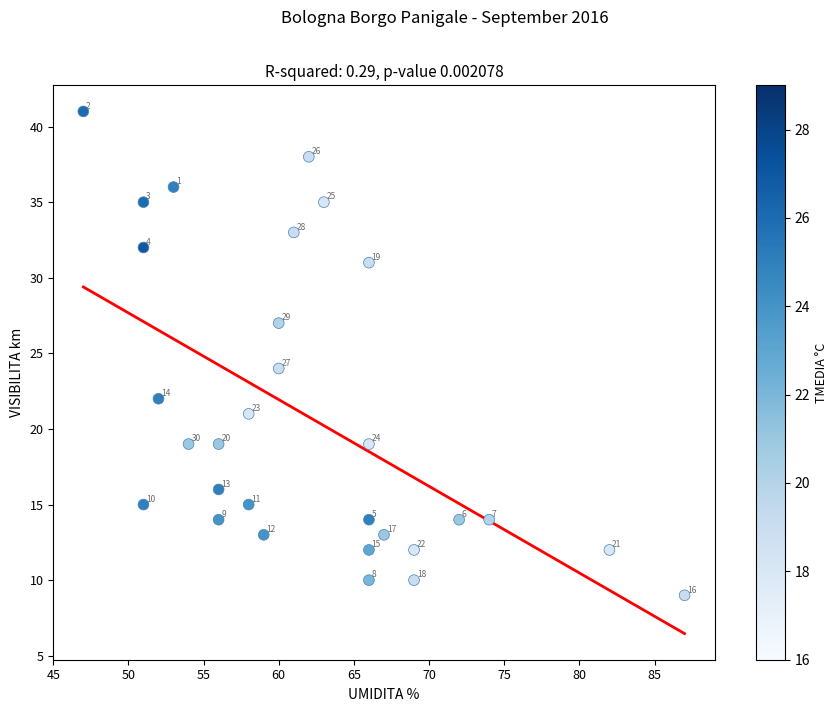

What is the range of X values (max minus min)?

40